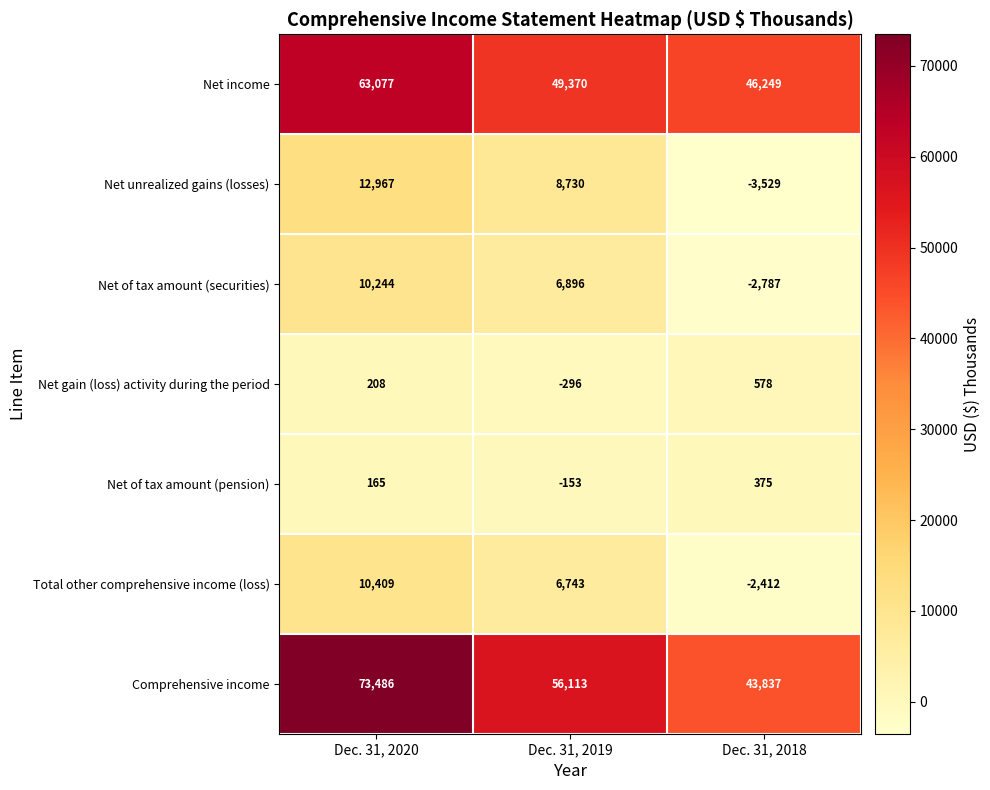

How many categories are shown in the chart?

3